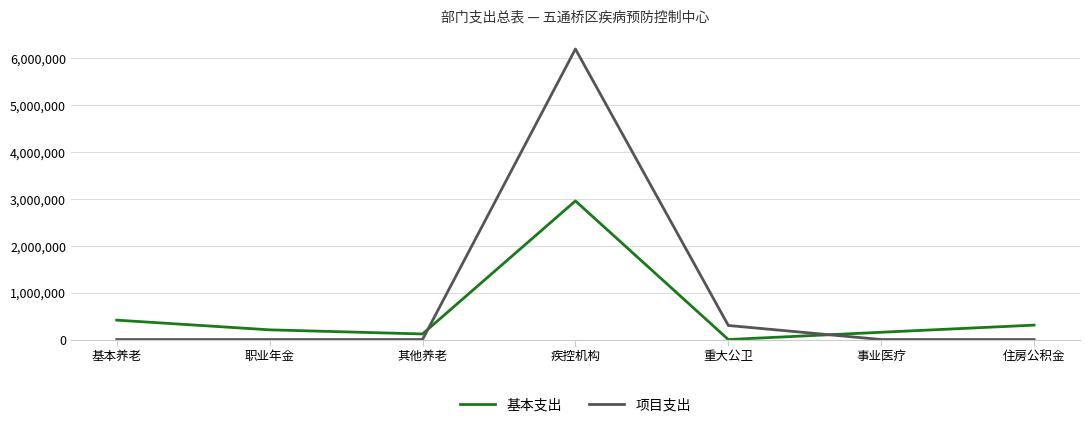

Which category has the highest value in the 基本支出 series?

疾控机构